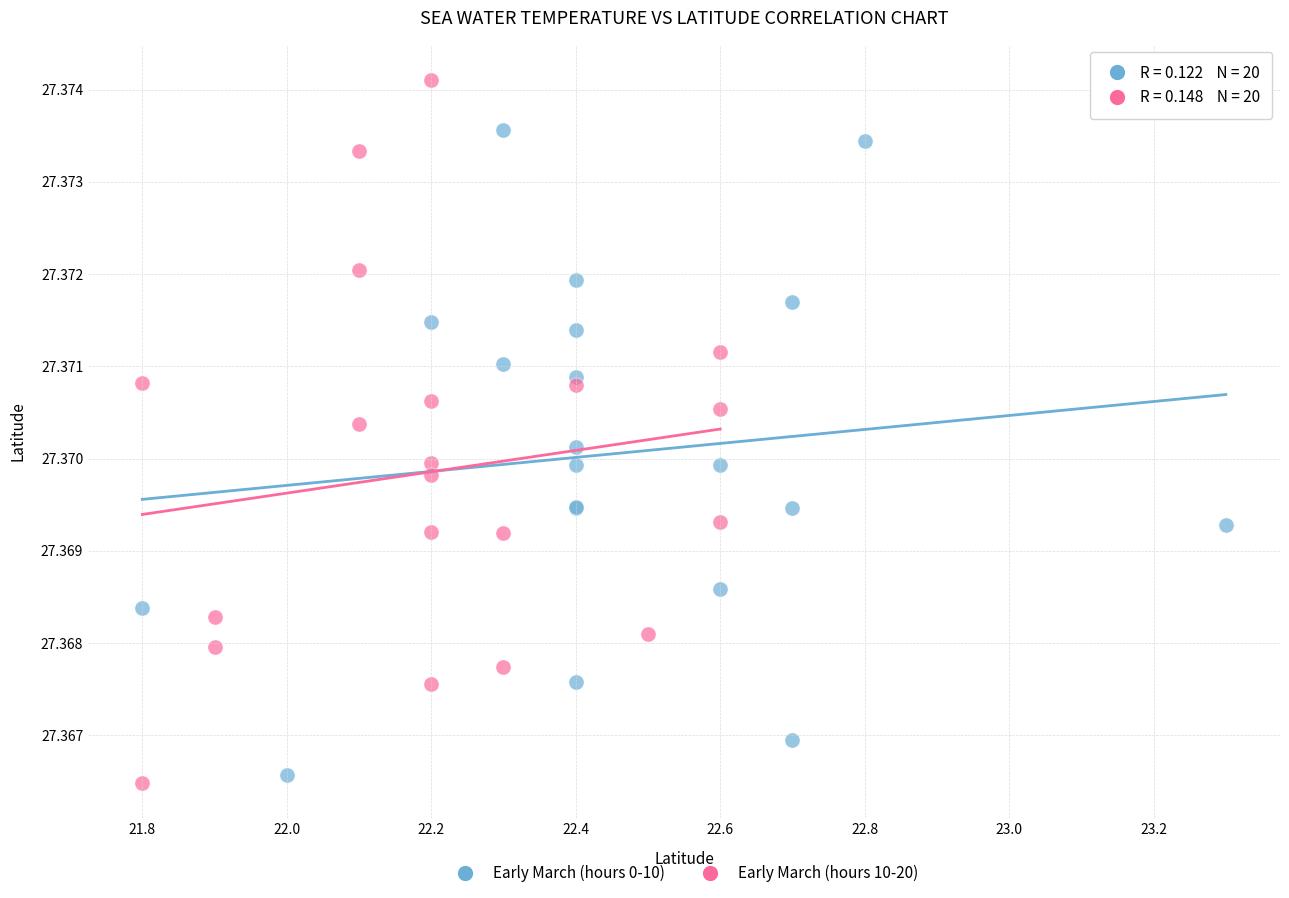

Which series reaches the maximum Y coordinate?

Early March (hours 10-20)